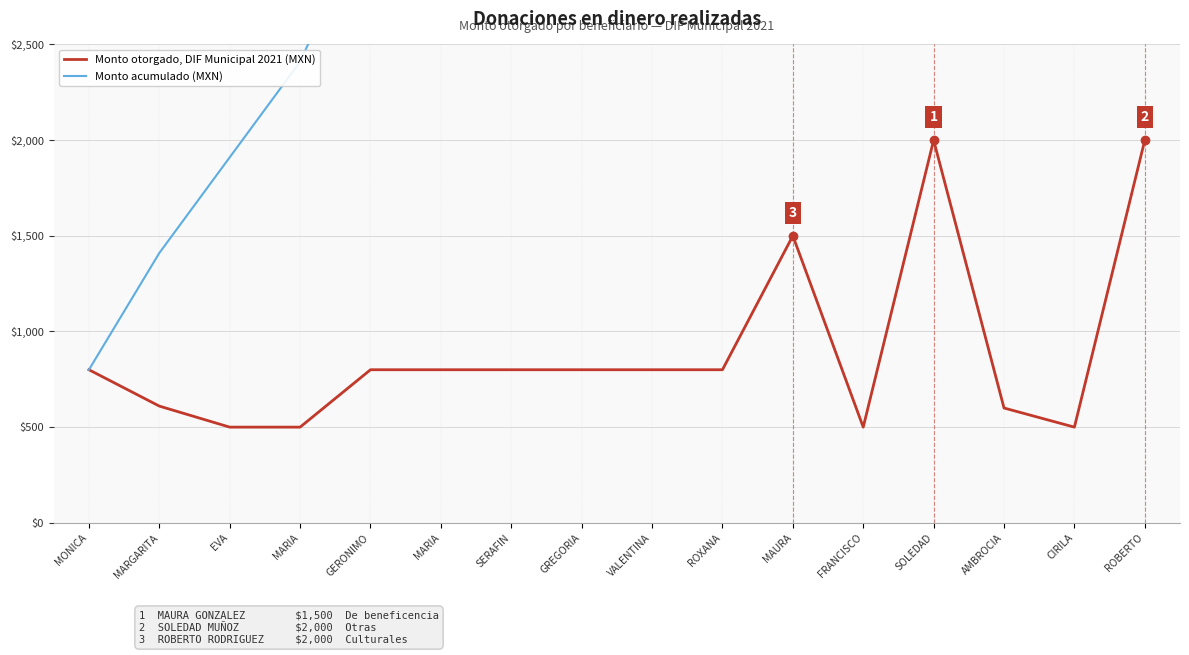

What is the difference between the second highest and minimum values in the Monto acumulado (MXN) series?

11510